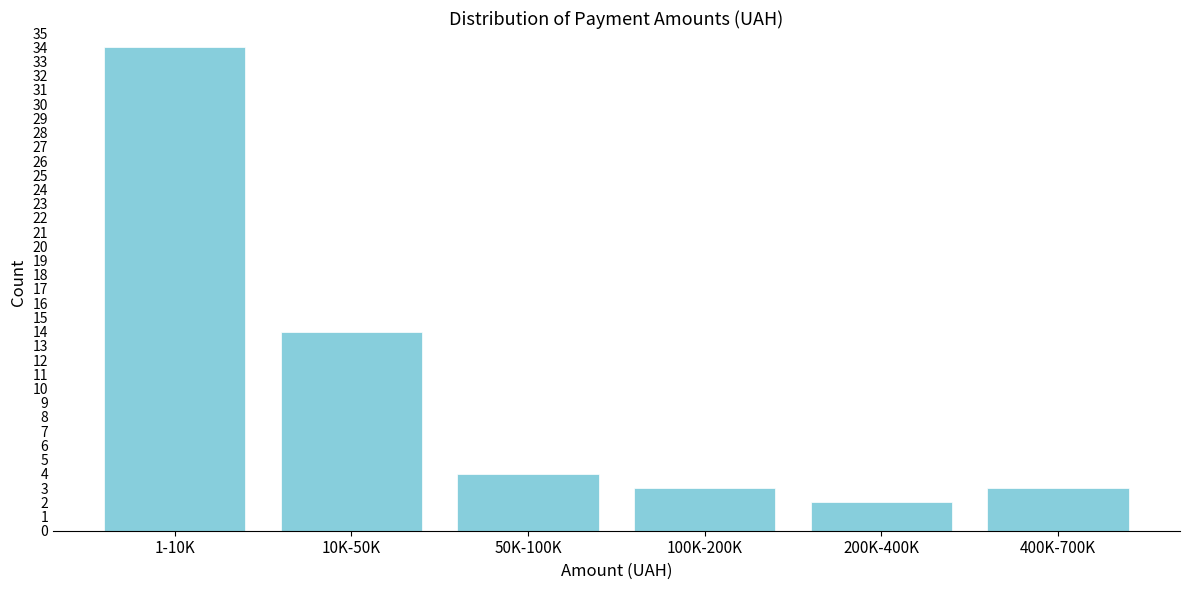

Reading left to right, what are all the values shown in this chart?

34	14	4	3	2	3